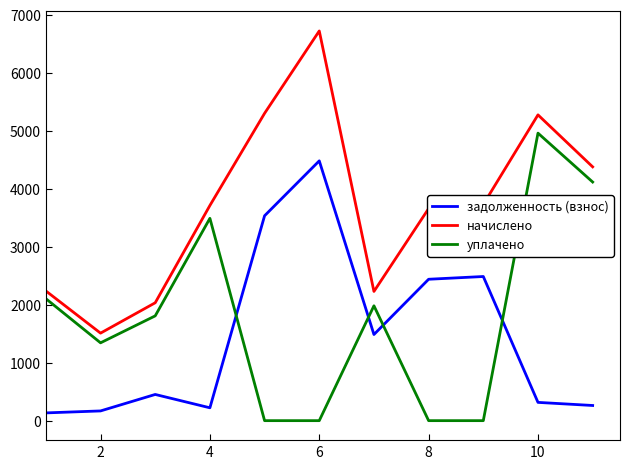

In задолженность (взнос), how many points are lower than both neighbors (excluding endpoints)?

2